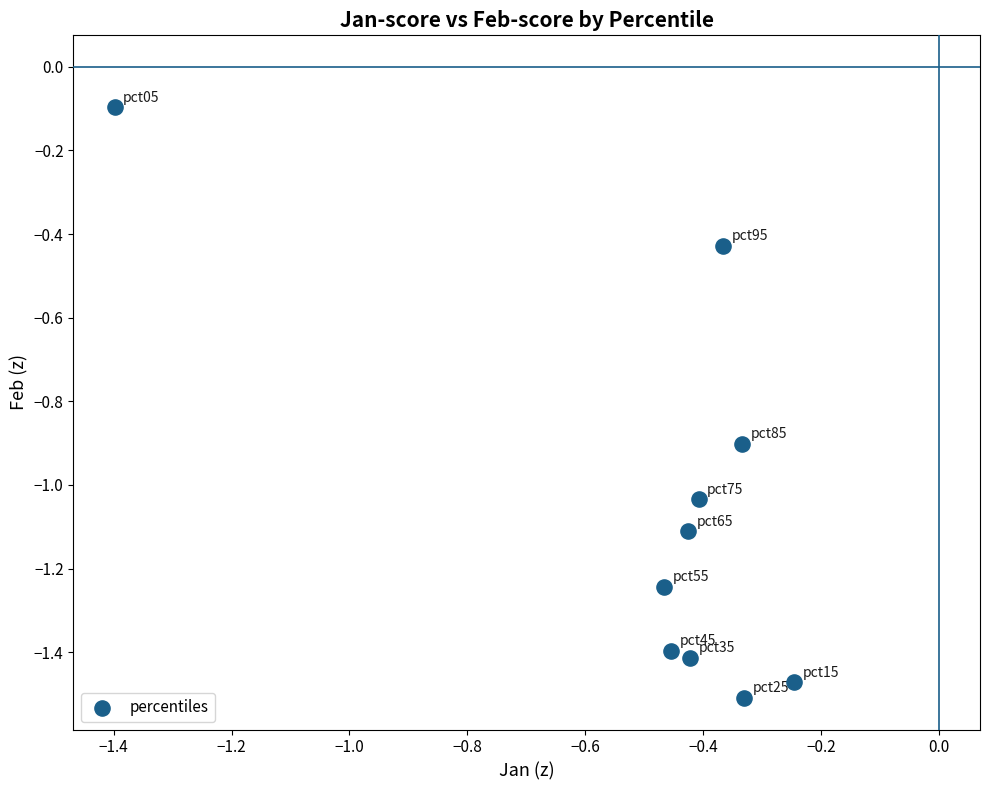

What is the range of X values (max minus min)?

1.2